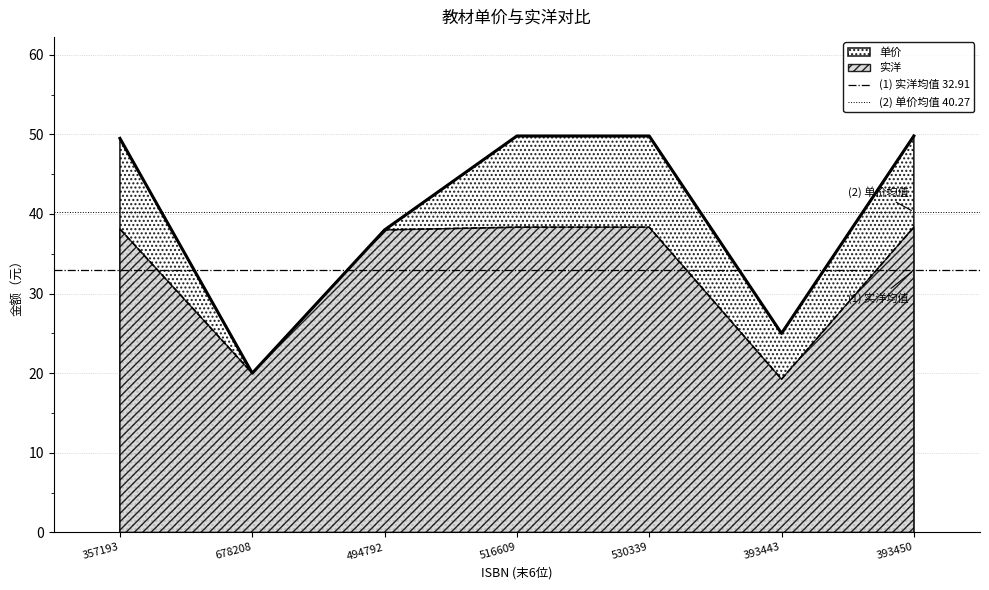

Is it true that (2) 单价均值 40.27 equals 8.8 at 678208?

False